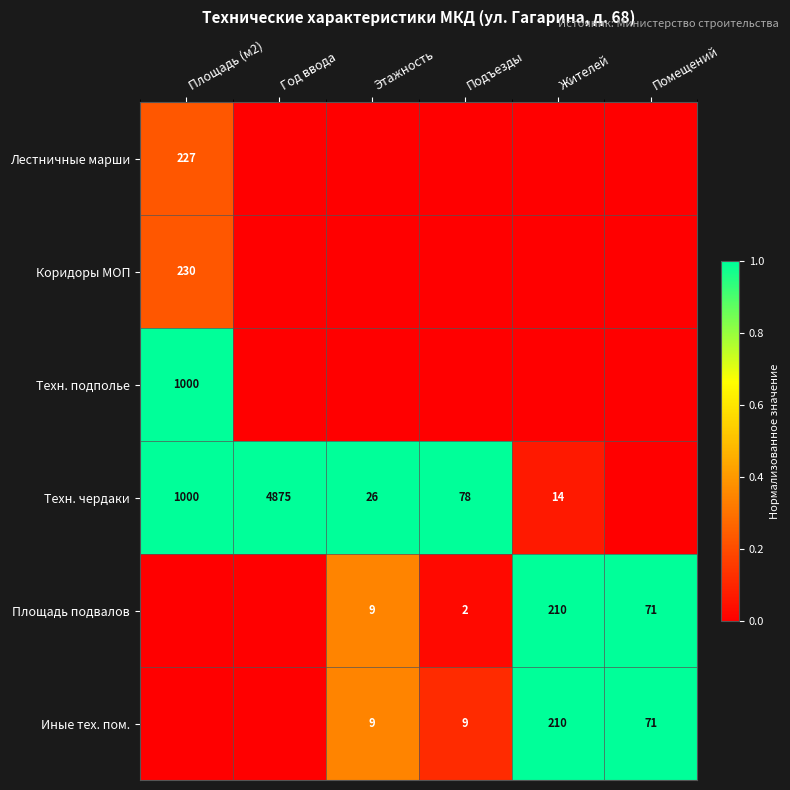

The value of Иные тех. пом. at Жителей is 210. True or false?

True